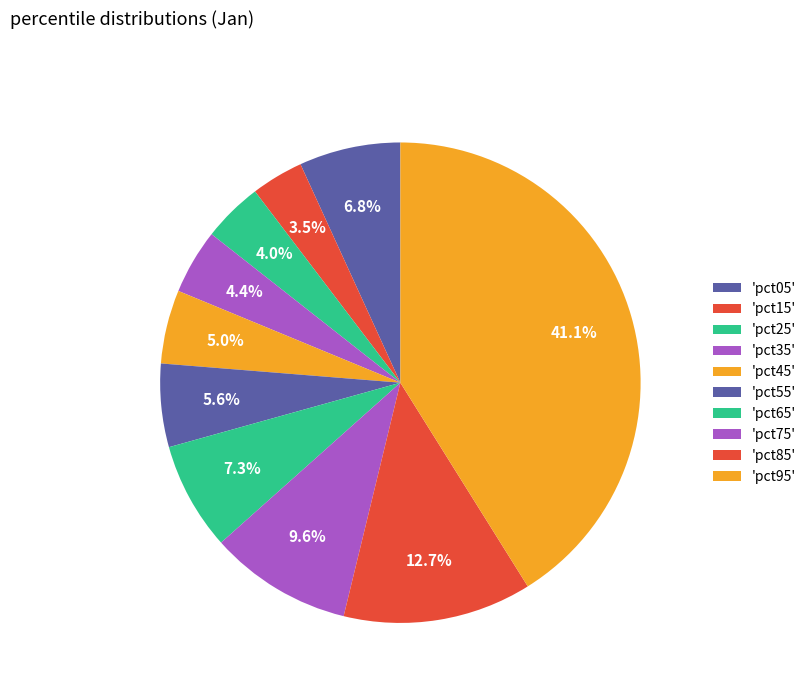

How many slices are in this pie chart?

10